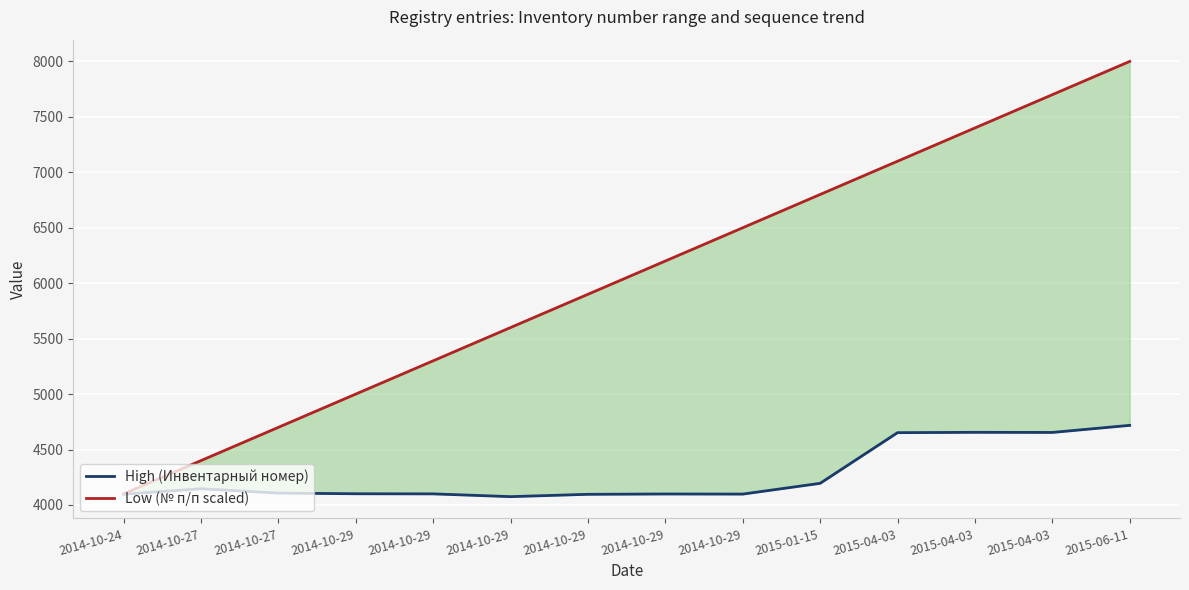

What is the sum of all Low (№ п/п scaled) values?

84700